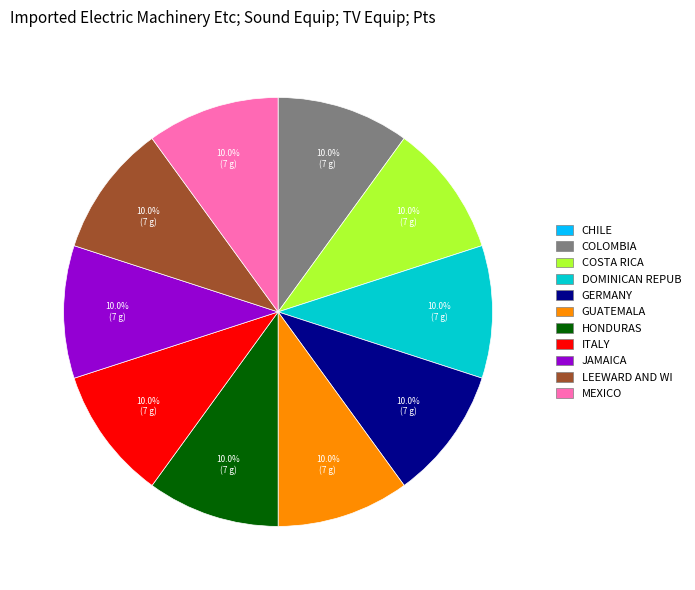

Does any single category account for the majority?

No